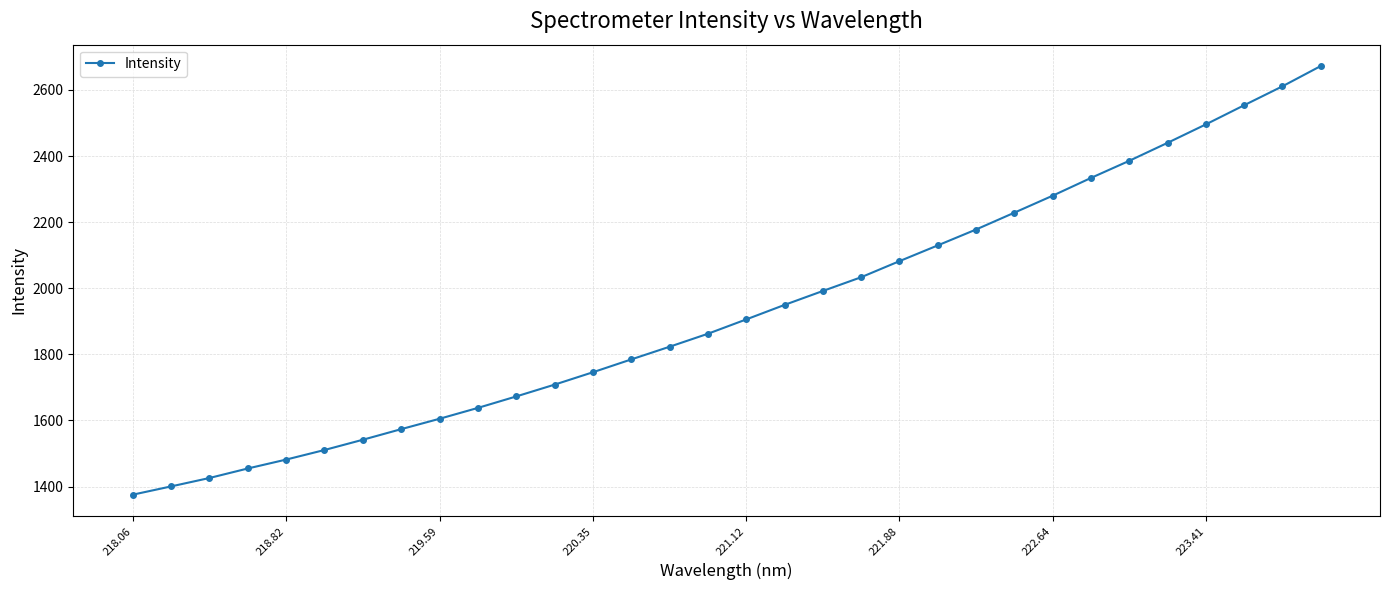

What is the sum of all values?

61871.6